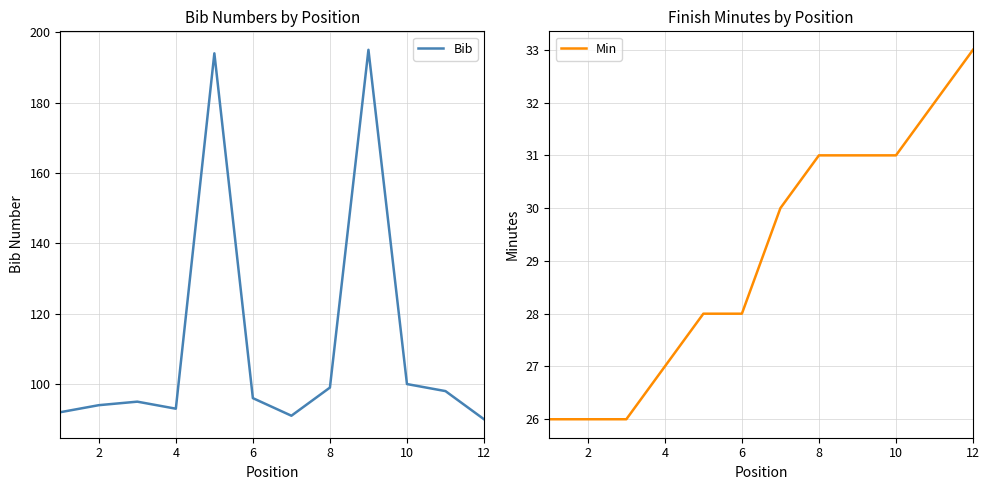

The Bib series shows 44 at 10. True or false?

False